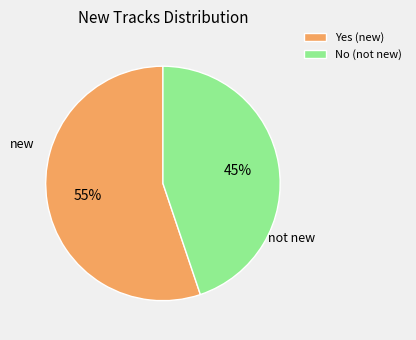

Between Yes (new) and No (not new), which is larger?

Yes (new)